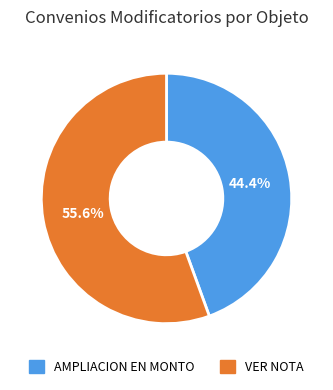

Which has a higher value, AMPLIACION EN MONTO or VER NOTA?

VER NOTA